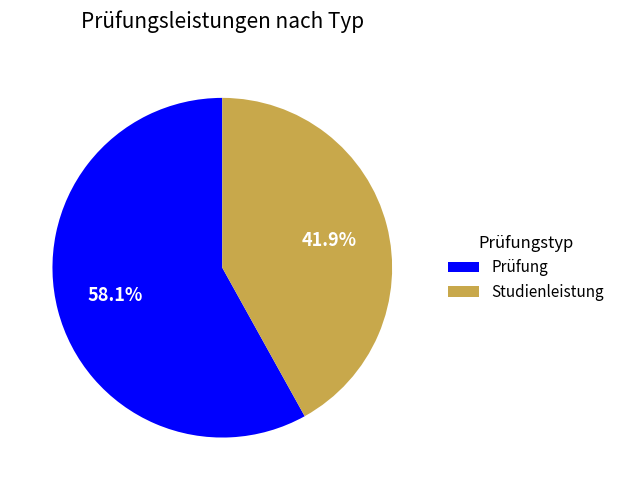

Rank the categories by value from lowest to highest.

Studienleistung, Prüfung